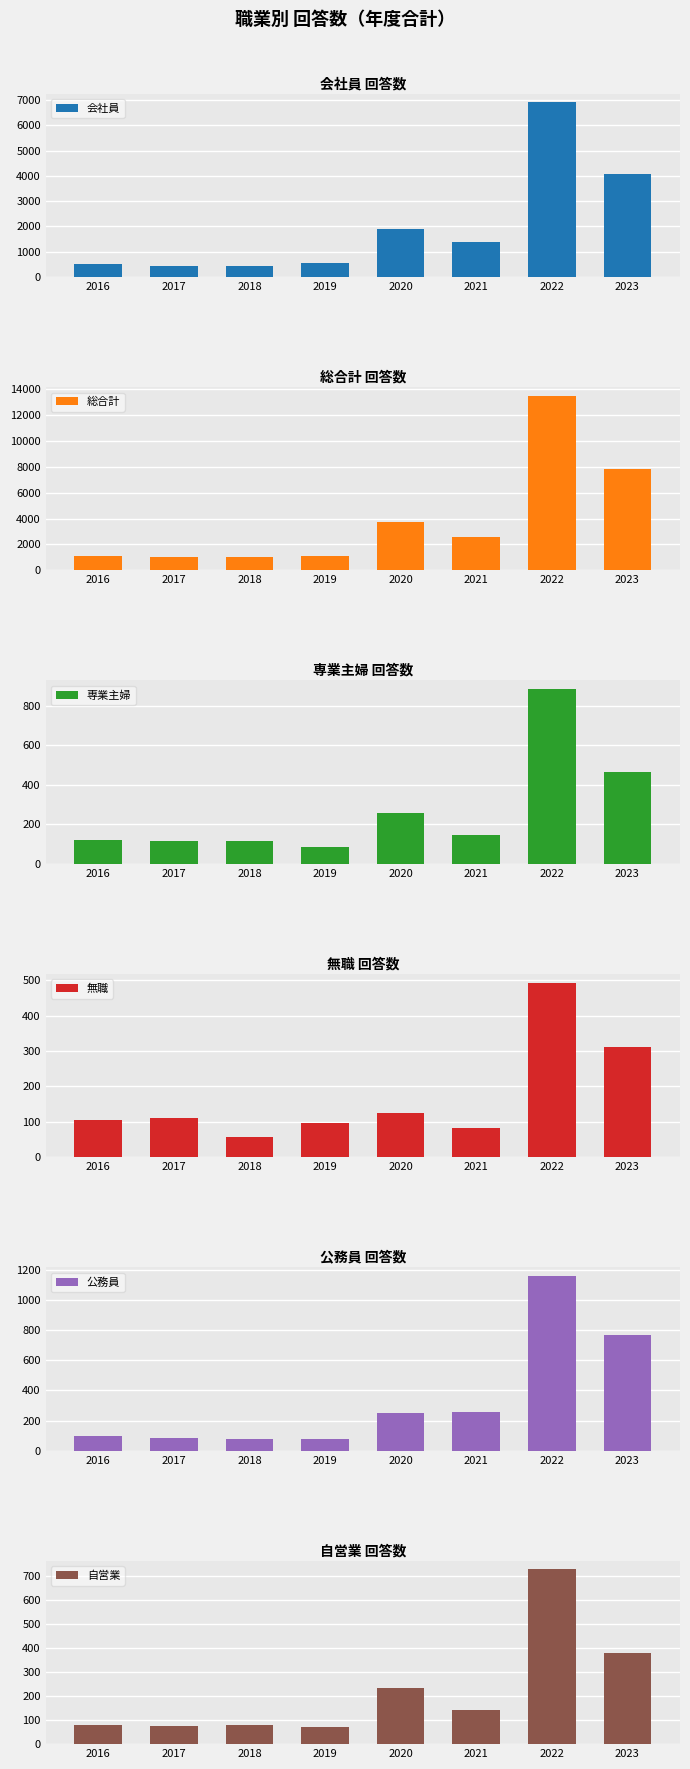

The 無職 series shows 104 at 2016. True or false?

True